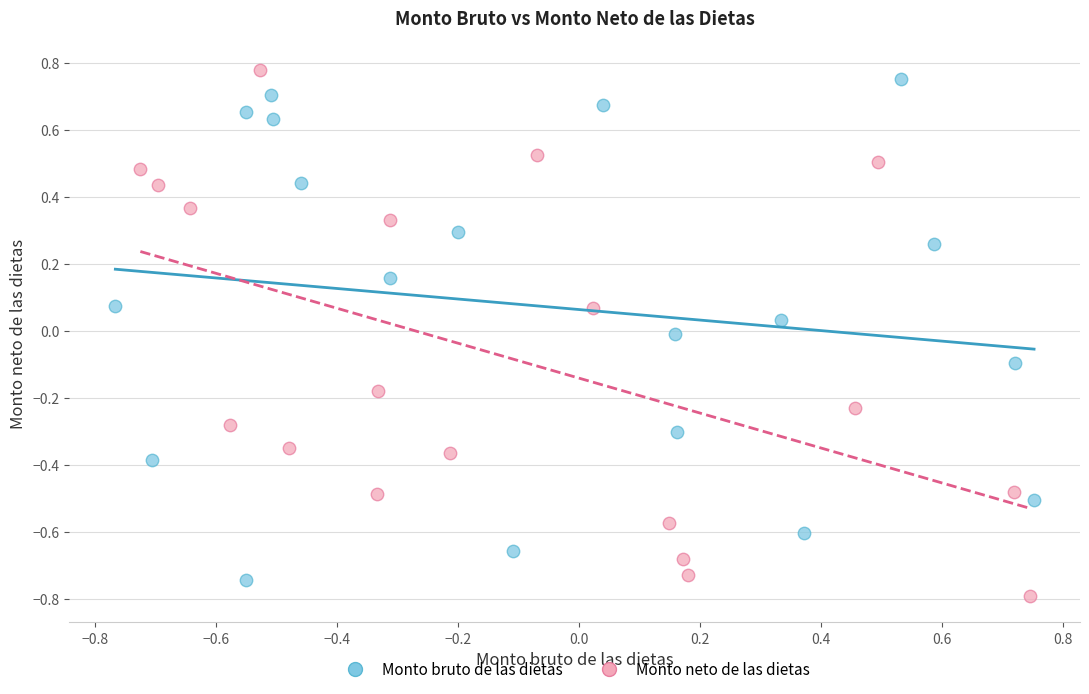

What are all the series names shown in the legend?

Monto bruto de las dietas, Monto neto de las dietas